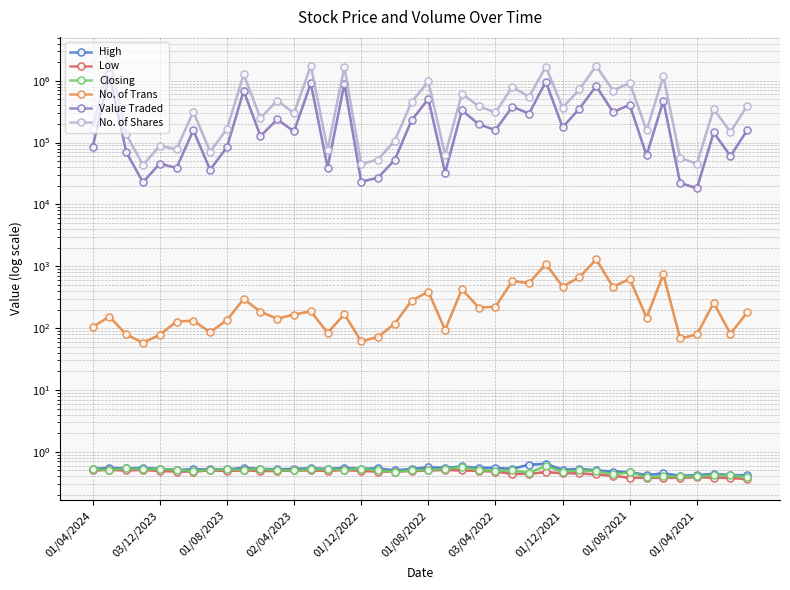

Between 01/08/2023 and 01/12/2021, which series saw the biggest shift?

No. of Shares